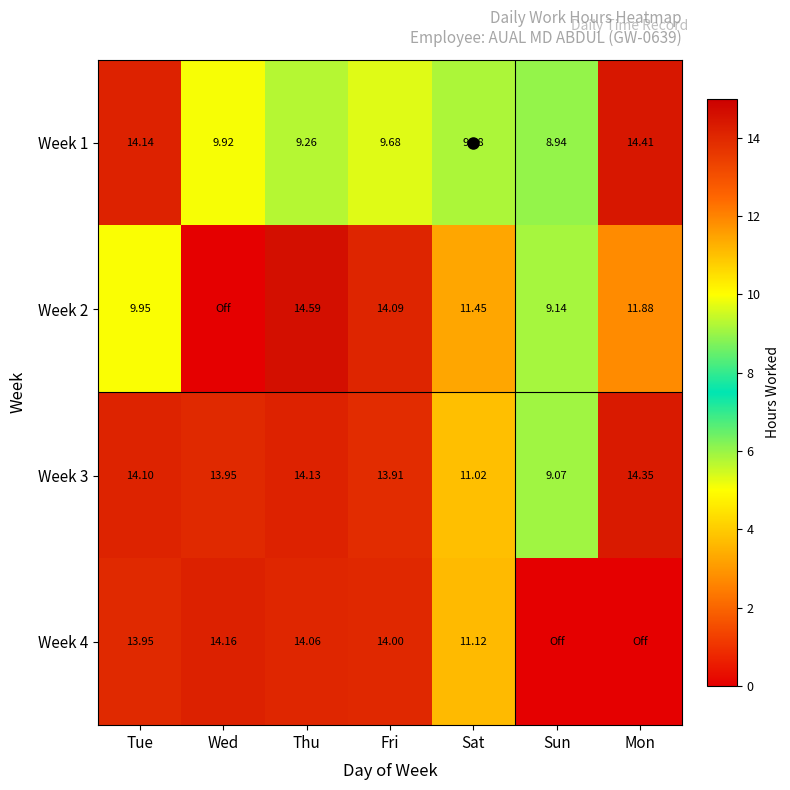

The Week 4 series shows 0.0 at Sun. True or false?

True